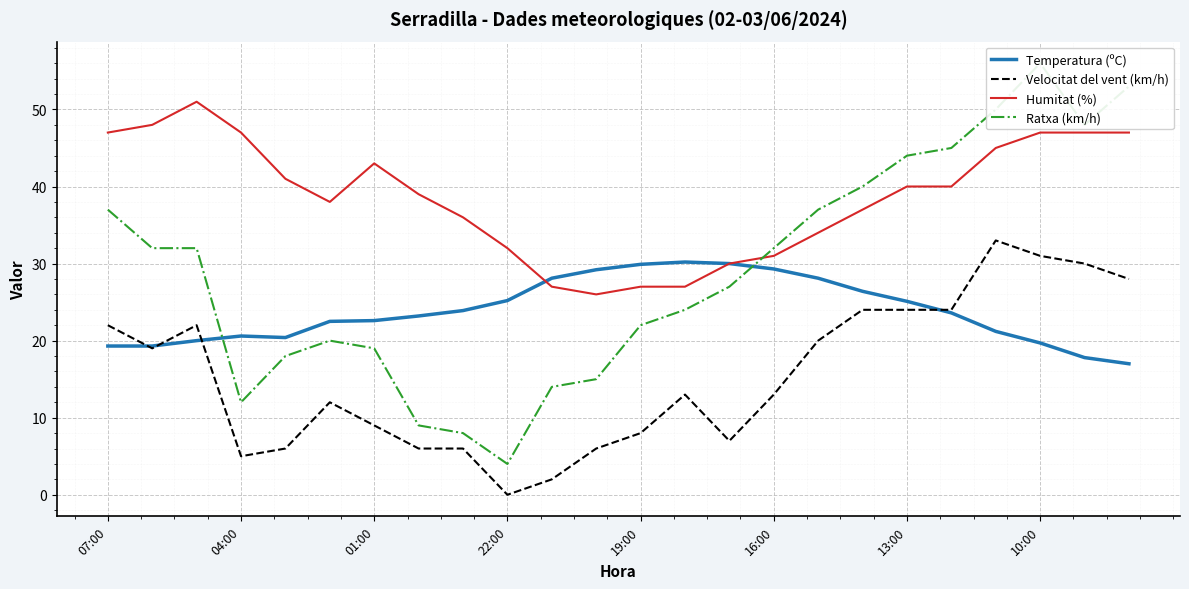

What is the average value of the Temperatura (ºC) series?

23.9